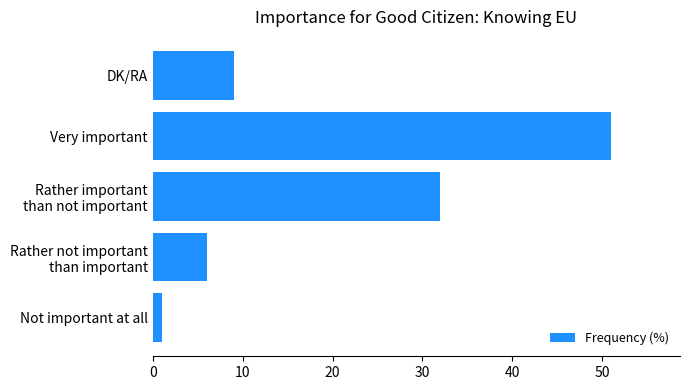

Reading top to bottom, extract all data points from this chart.

9	51	32	6	1